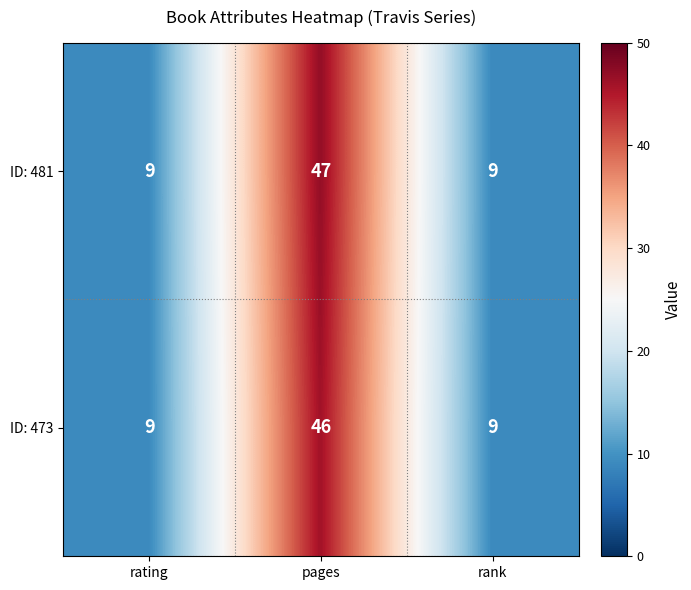

List the series in order of their overall mean, highest first.

ID: 481, ID: 473